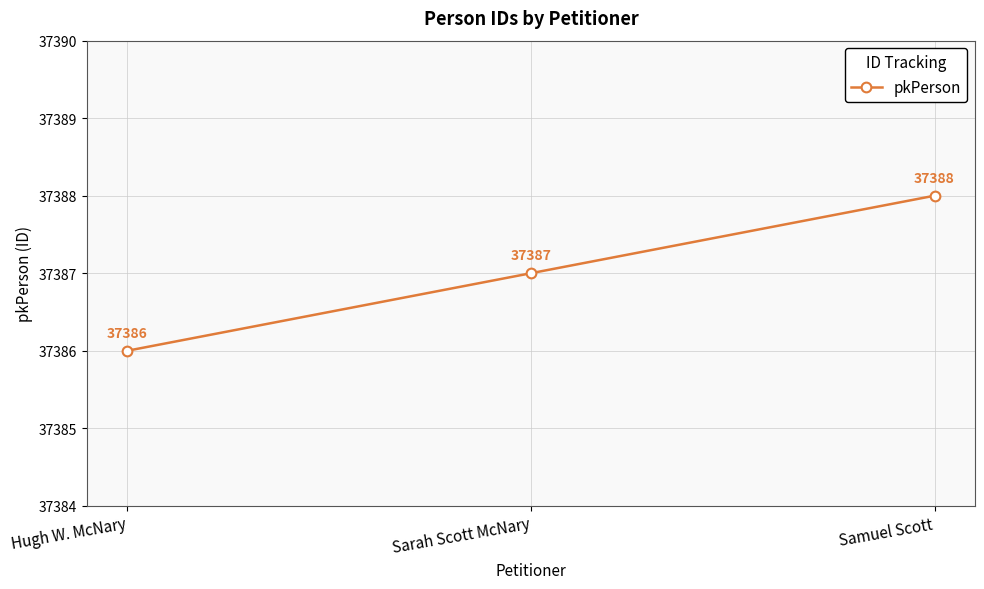

Reading left to right, extract all data points from this chart.

37386	37387	37388